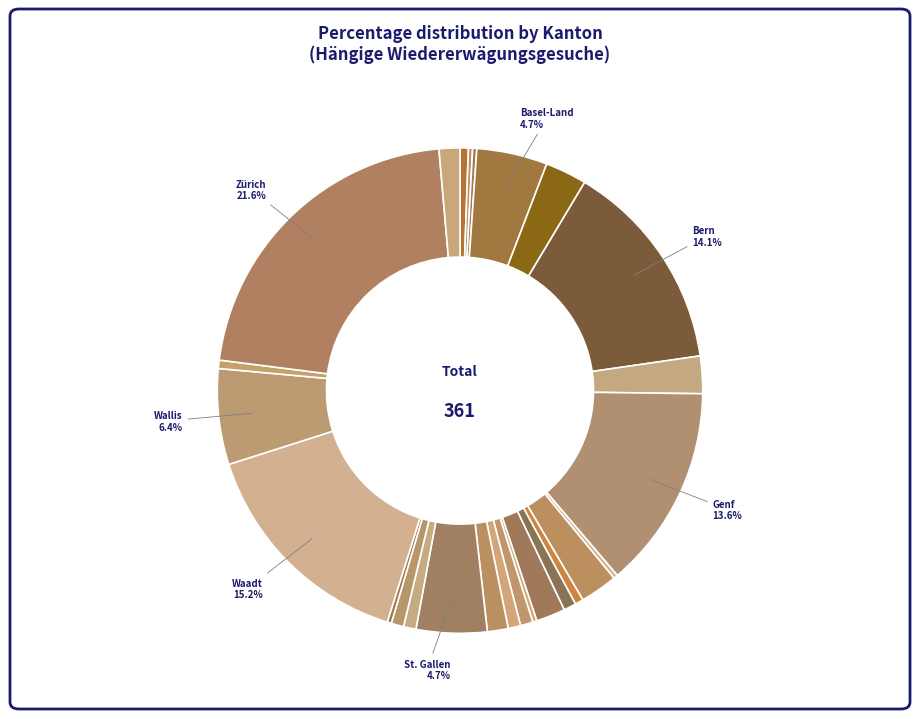

Which category has the biggest portion of the pie?

Zürich